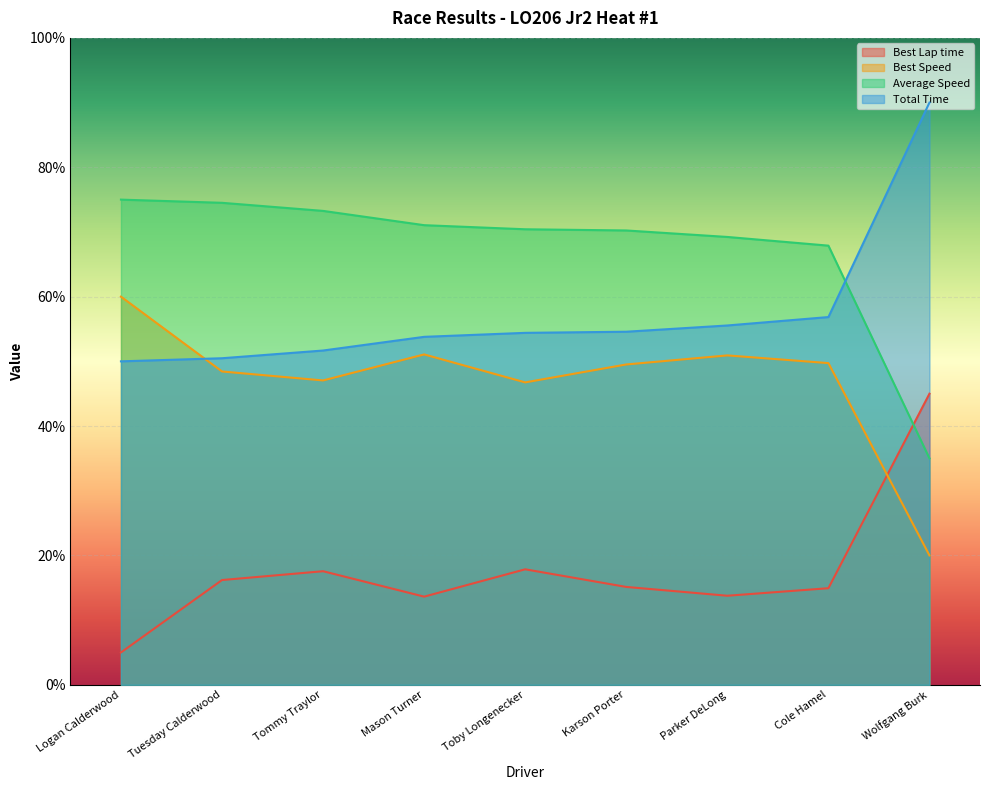

Reading left to right, list all the values displayed in this chart.

Best Lap time: Logan Calderwood=5.0	Tuesday Calderwood=16.2	Tommy Traylor=17.6	Mason Turner=13.6	Toby Longenecker=17.9	Karson Porter=15.1	Parker DeLong=13.8	Cole Hamel=14.9	Wolfgang Burk=45.0
Best Speed: Logan Calderwood=60.0	Tuesday Calderwood=48.4	Tommy Traylor=47.0	Mason Turner=51.1	Toby Longenecker=46.7	Karson Porter=49.5	Parker DeLong=50.9	Cole Hamel=49.7	Wolfgang Burk=20.0
Average Speed: Logan Calderwood=75.0	Tuesday Calderwood=74.5	Tommy Traylor=73.3	Mason Turner=71.0	Toby Longenecker=70.4	Karson Porter=70.2	Parker DeLong=69.2	Cole Hamel=67.9	Wolfgang Burk=35.0
Total Time: Logan Calderwood=50.0	Tuesday Calderwood=50.5	Tommy Traylor=51.7	Mason Turner=53.8	Toby Longenecker=54.4	Karson Porter=54.6	Parker DeLong=55.5	Cole Hamel=56.8	Wolfgang Burk=90.0